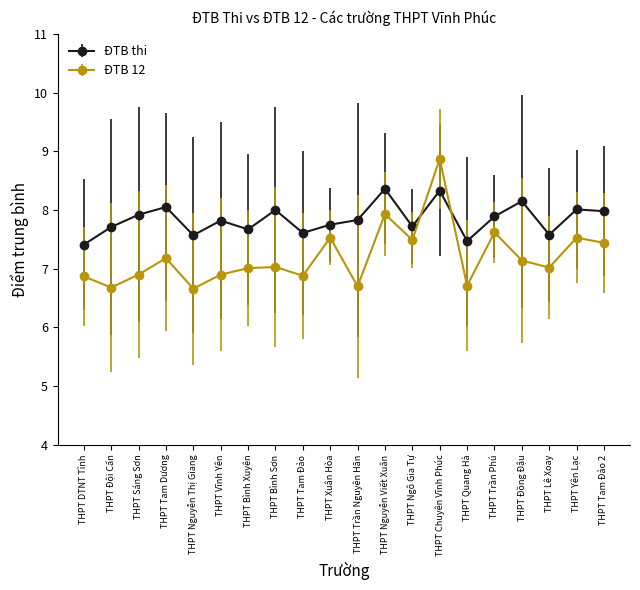

Which series has the largest total across all categories?

ĐTB thi